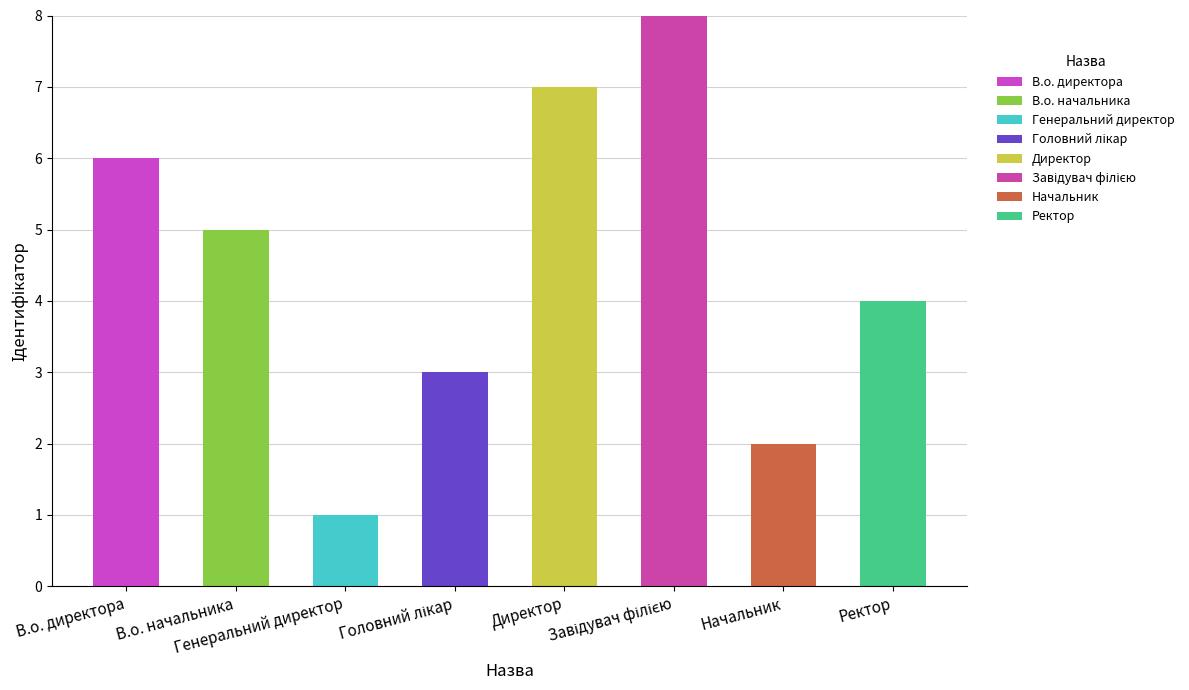

Are the bars grouped side by side (vs. stacked)?

No